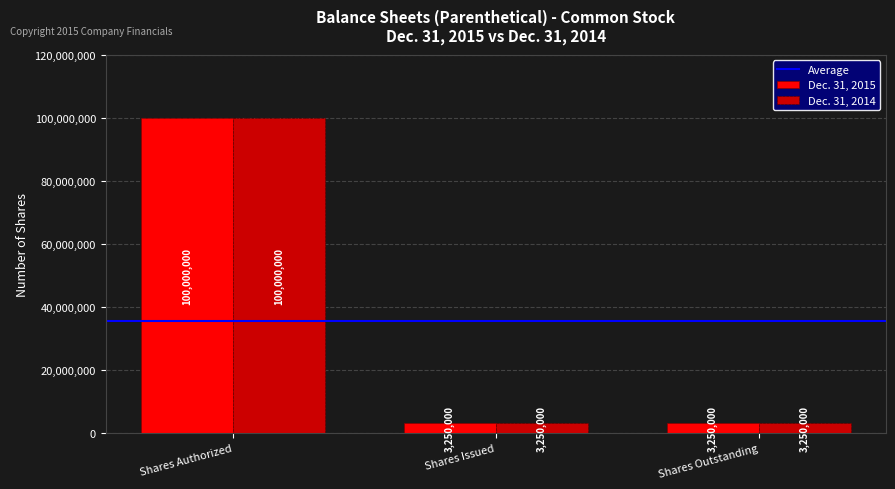

Read the Dec. 31, 2015 value at Shares Issued.

3250000